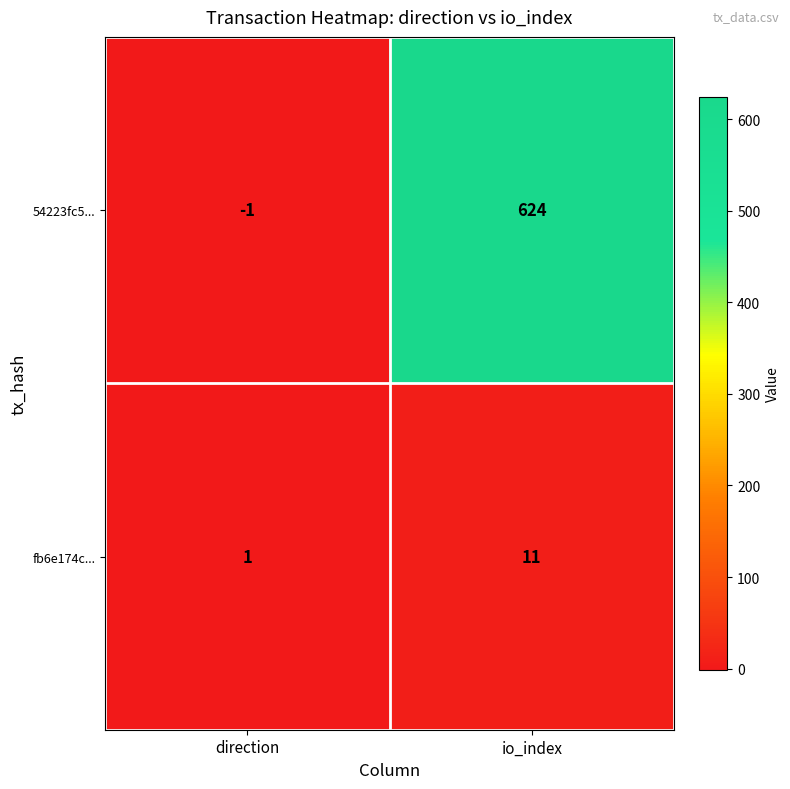

List the series in order of their peak value, lowest first.

fb6e174c..., 54223fc5...